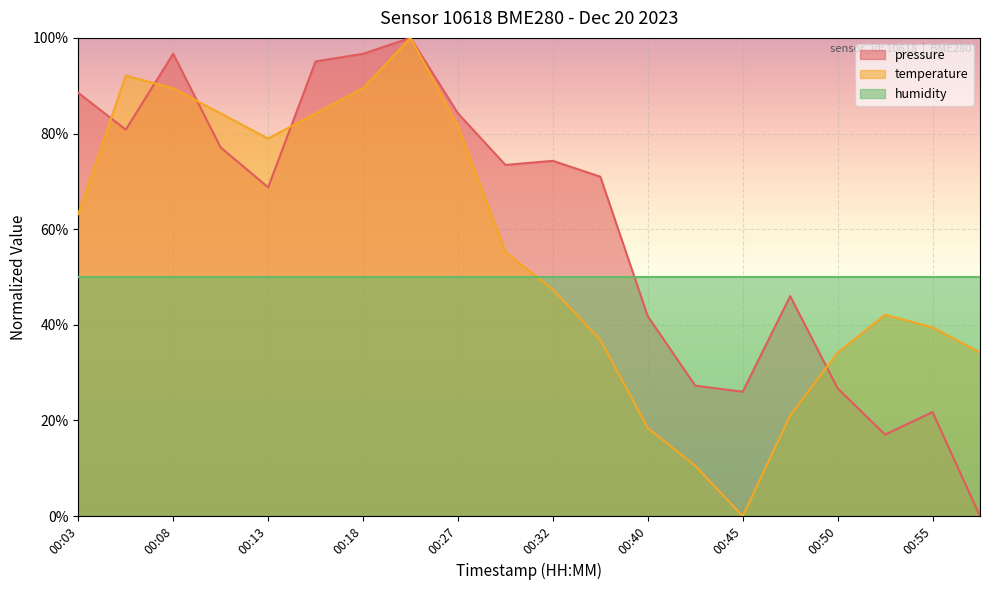

True or false: humidity and temperature cross at least once.

True